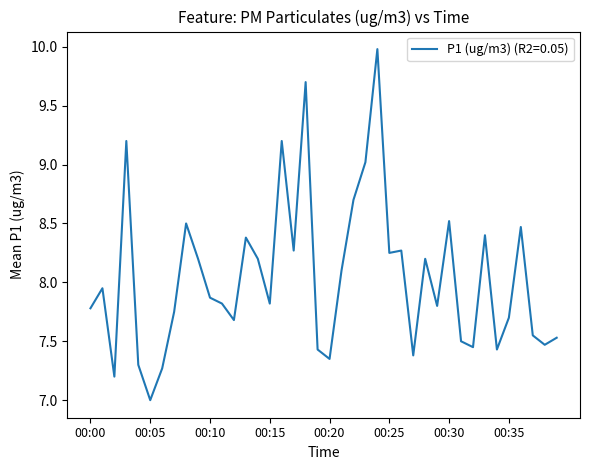

What is the greatest value displayed?

10.0